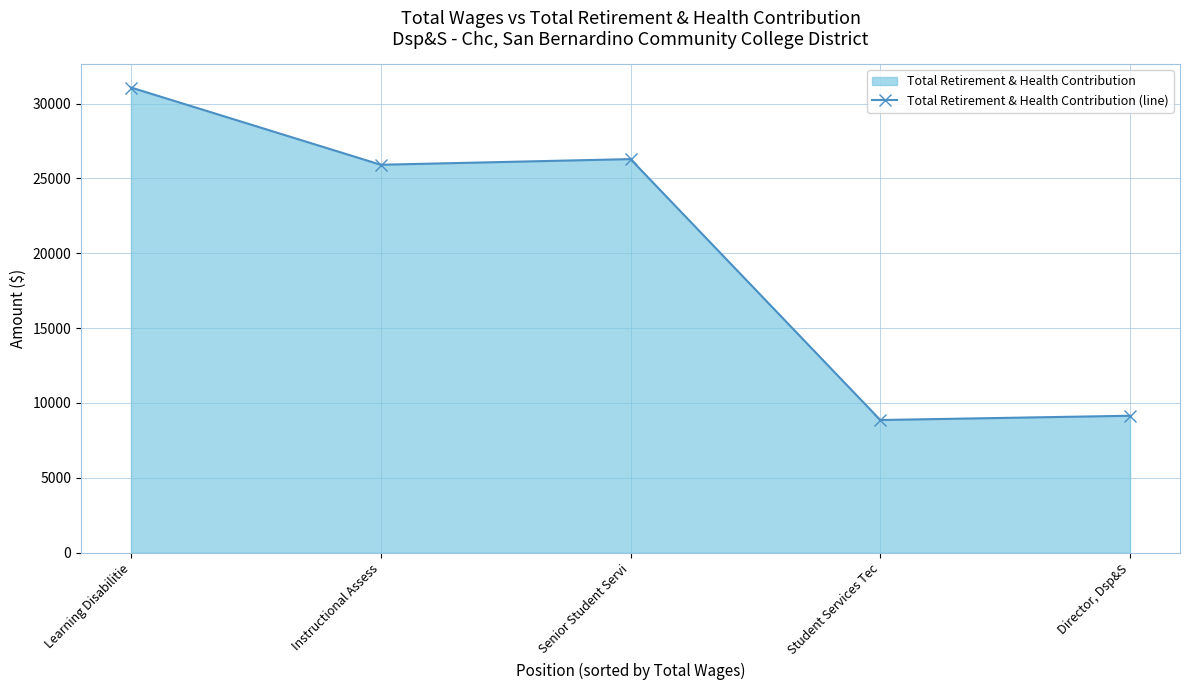

Rank the categories by value from lowest to highest.

Student Services Tec, Director, Dsp&S, Instructional Assess, Senior Student Servi, Learning Disabilitie